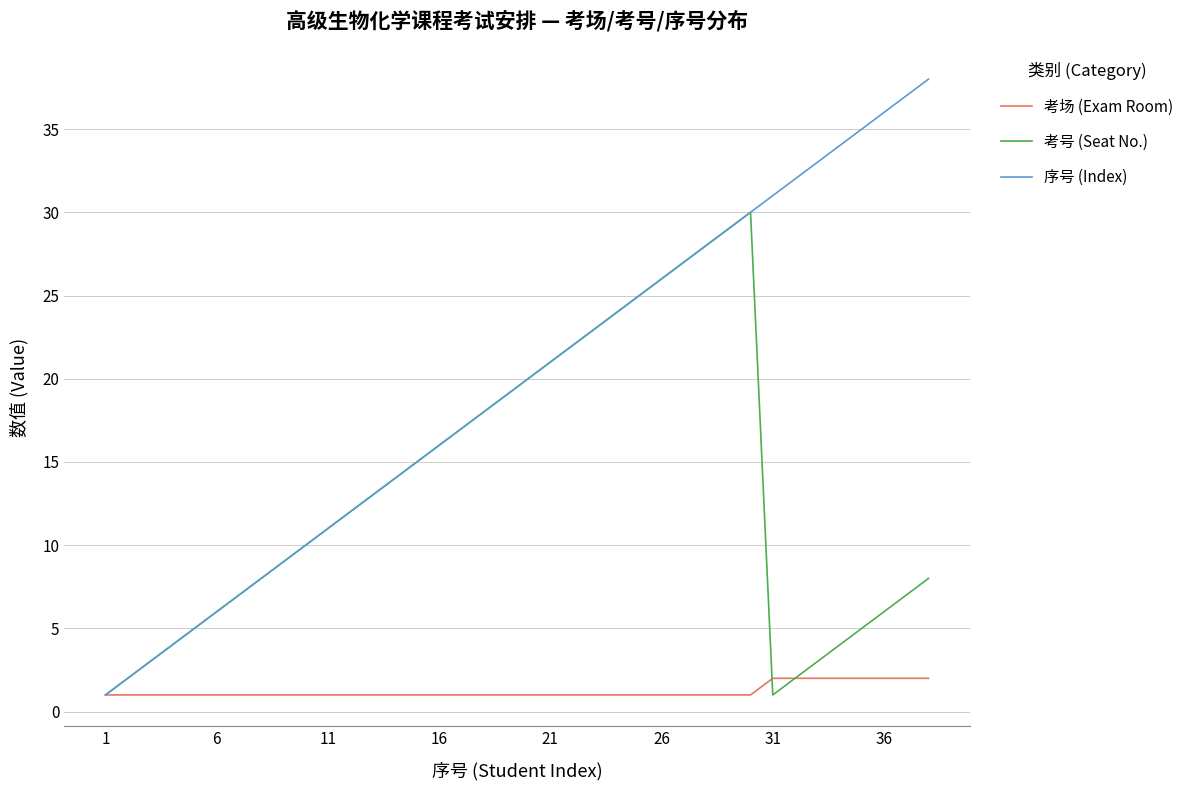

What is the lowest value of the 序号 (Index) series?

1